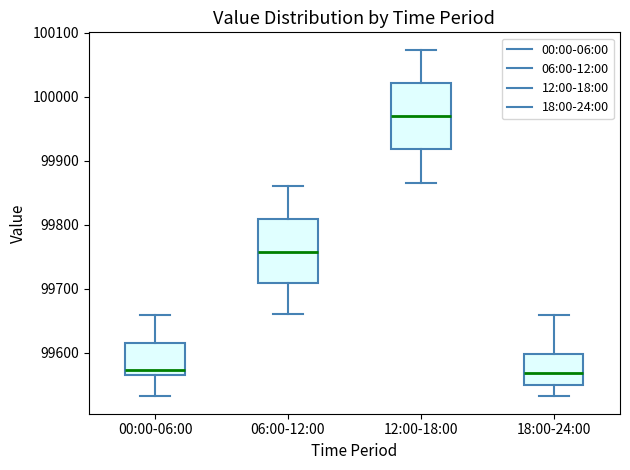

Which box's median line is the highest?

12:00-18:00